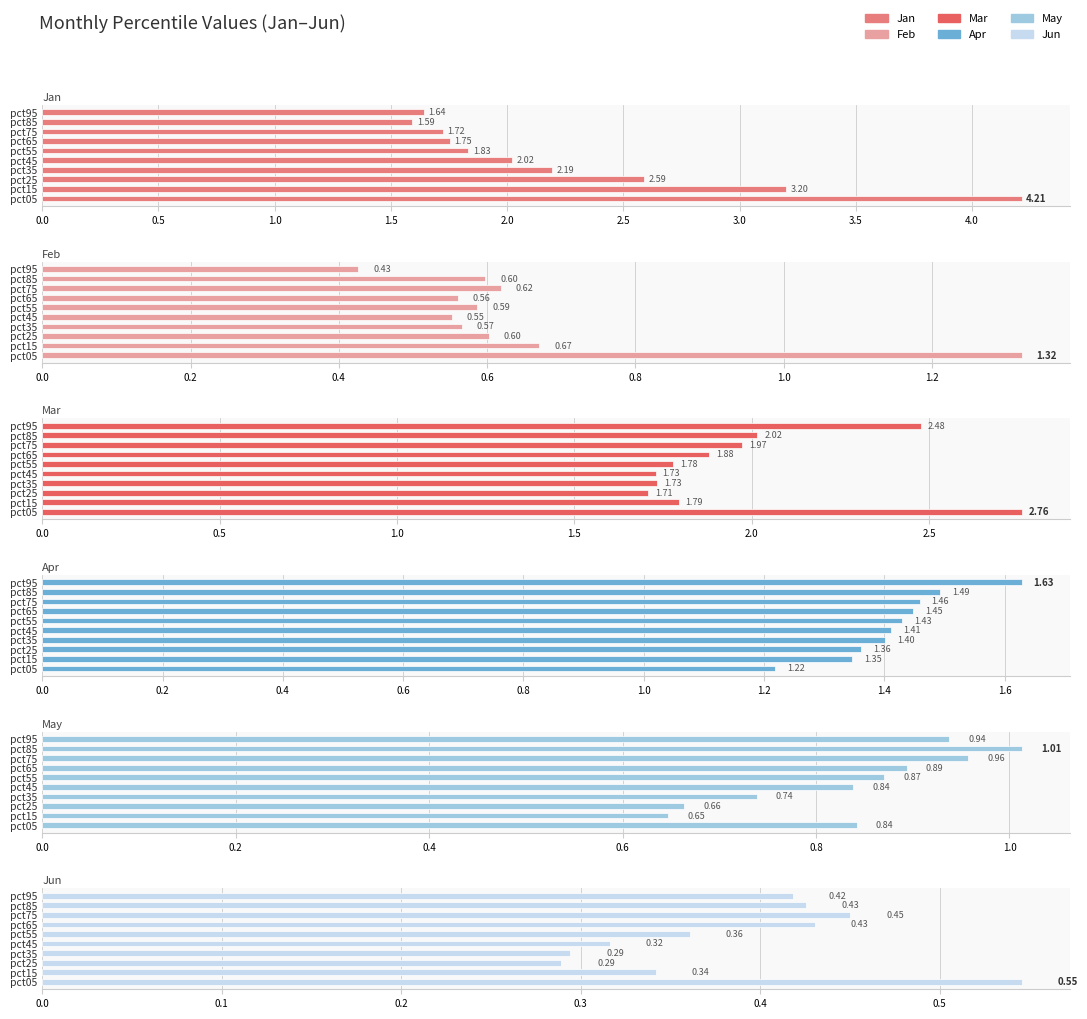

What are all the series names shown in the legend?

Jan, Feb, Mar, Apr, May, Jun